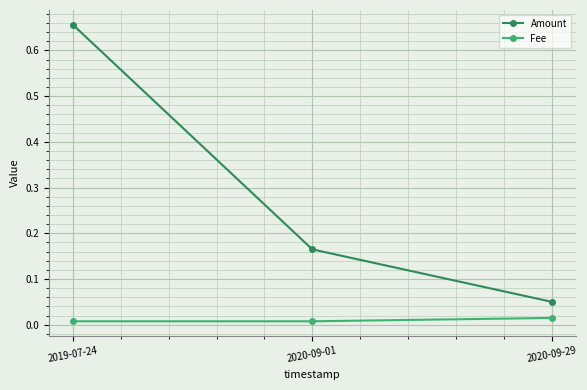

Between 2019-07-24 and 2020-09-01, which series saw the biggest shift?

Amount